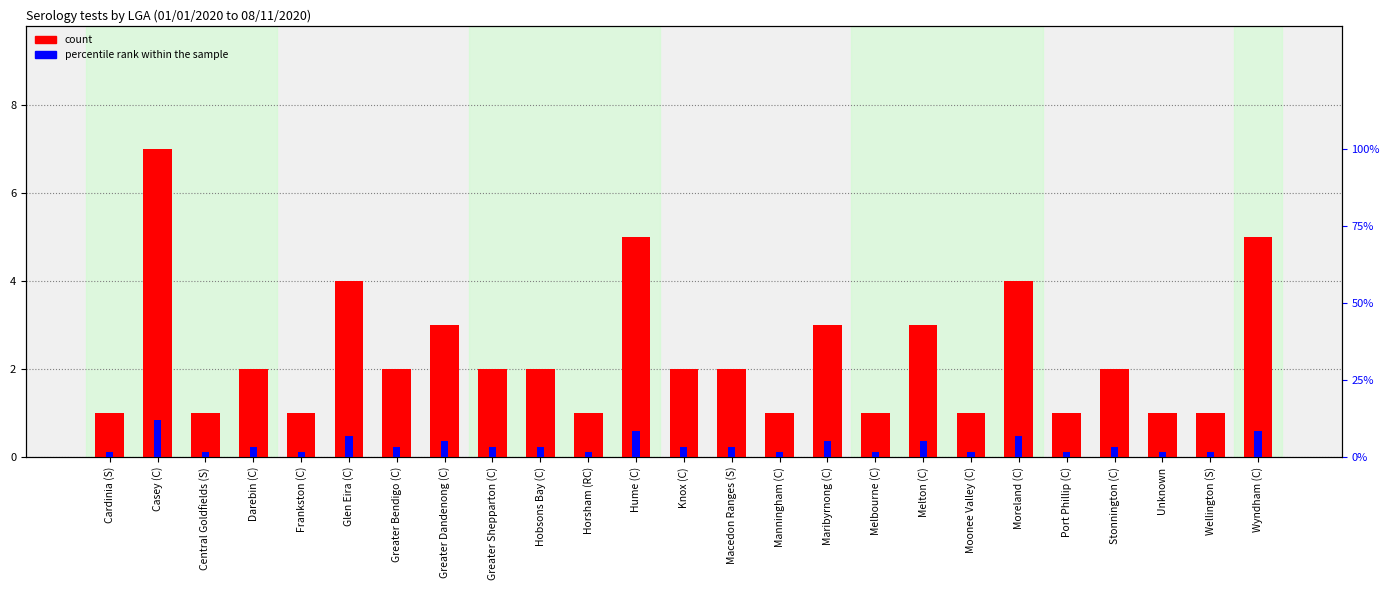

What is the sum of all percentile rank within the sample values?

100.0